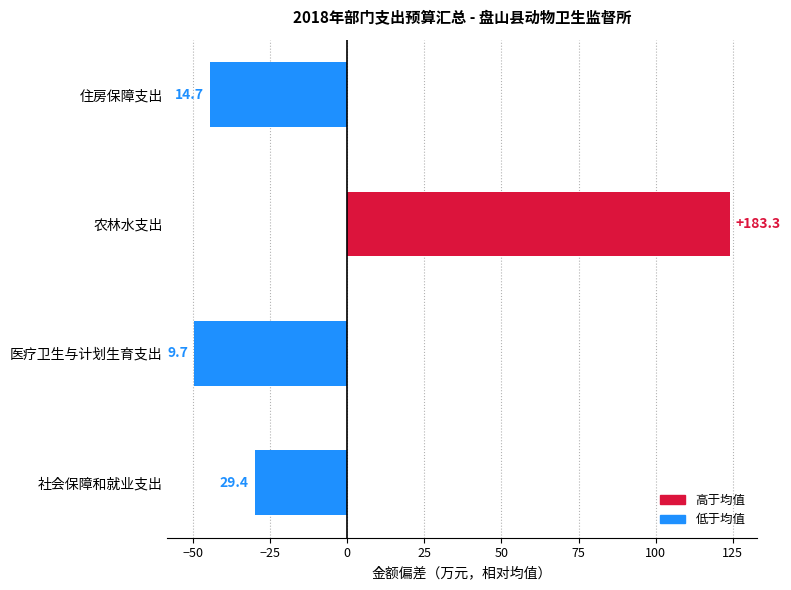

Does the chart contain any negative values?

Yes